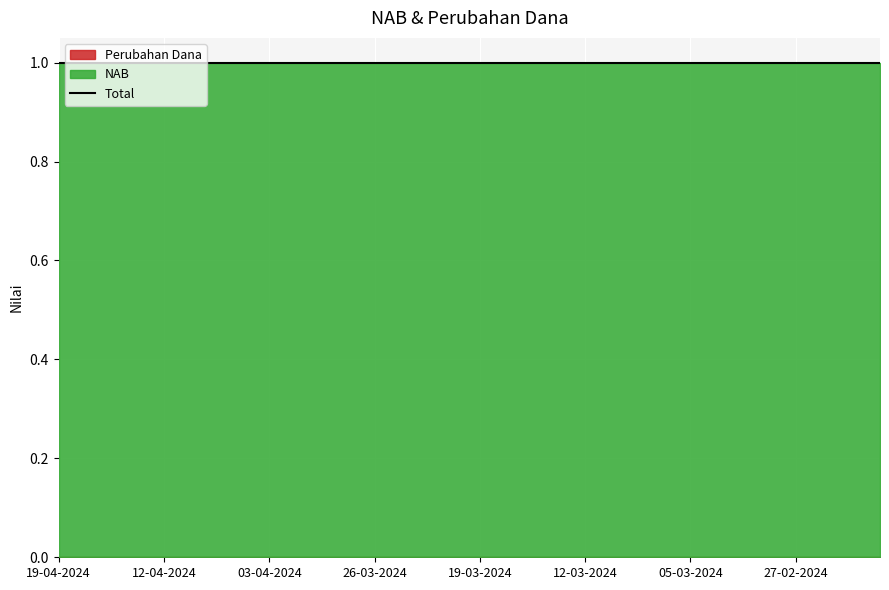

Read the NAB value at 18-03-2024.

1